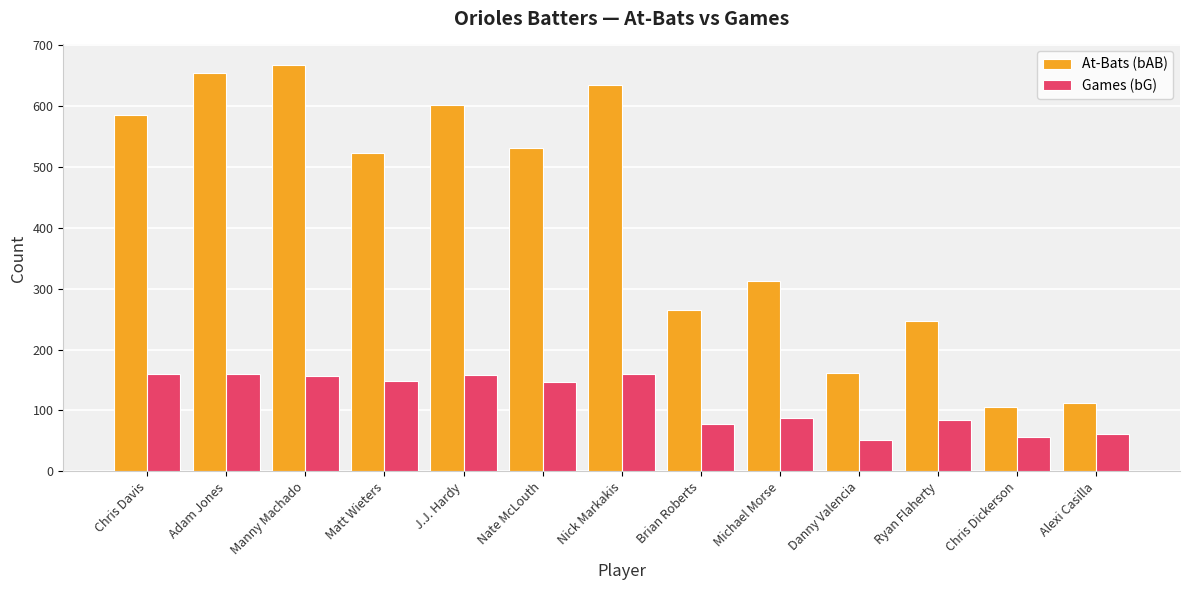

What is the difference between the At-Bats (bAB) values at Michael Morse and Nick Markakis?

322